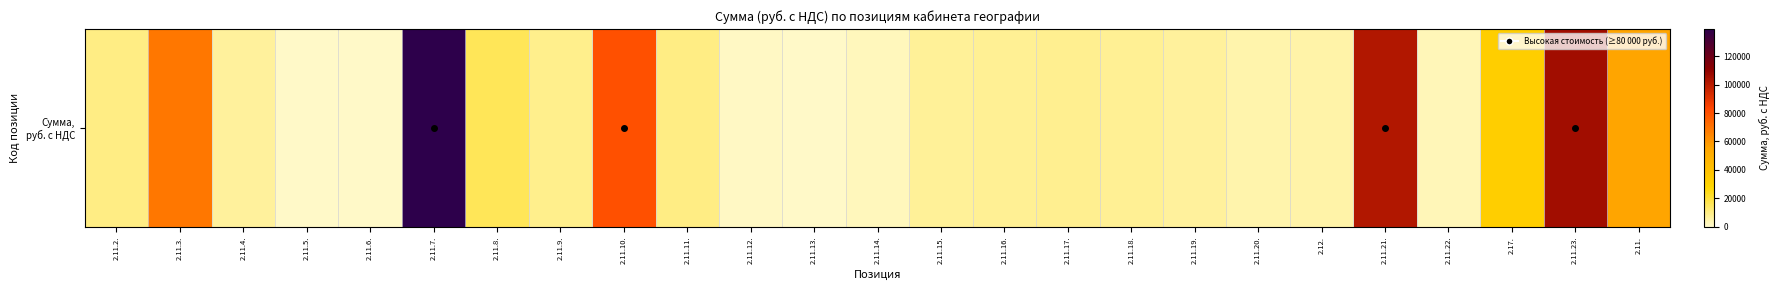

What is the approximate value at 2.11.18., to the nearest 100?

7700